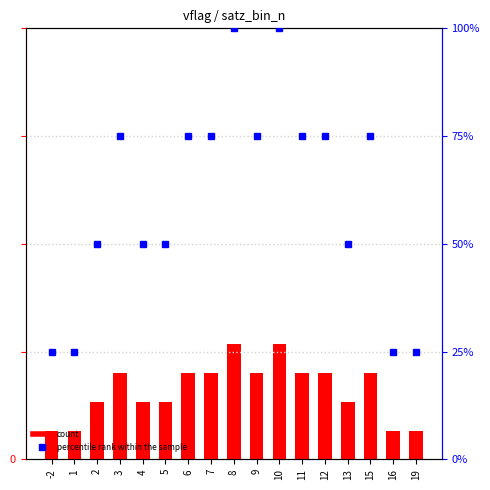

At which label does count reach its minimum?

-2